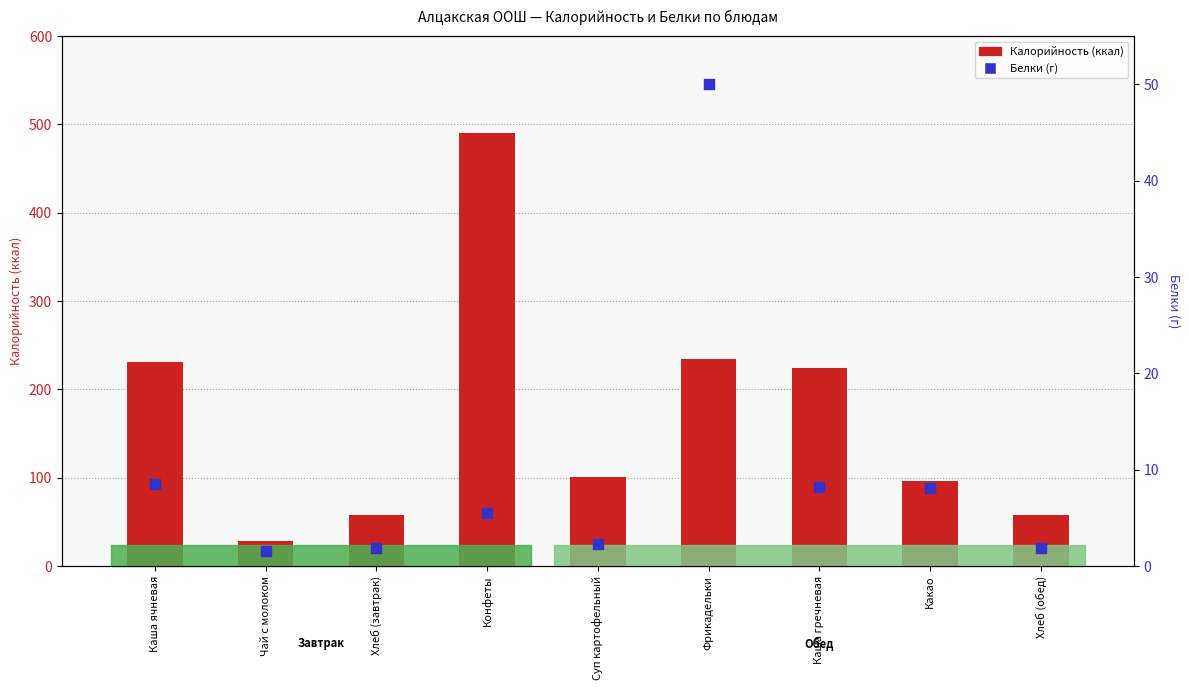

At which category is the sum across all series the highest?

Конфеты